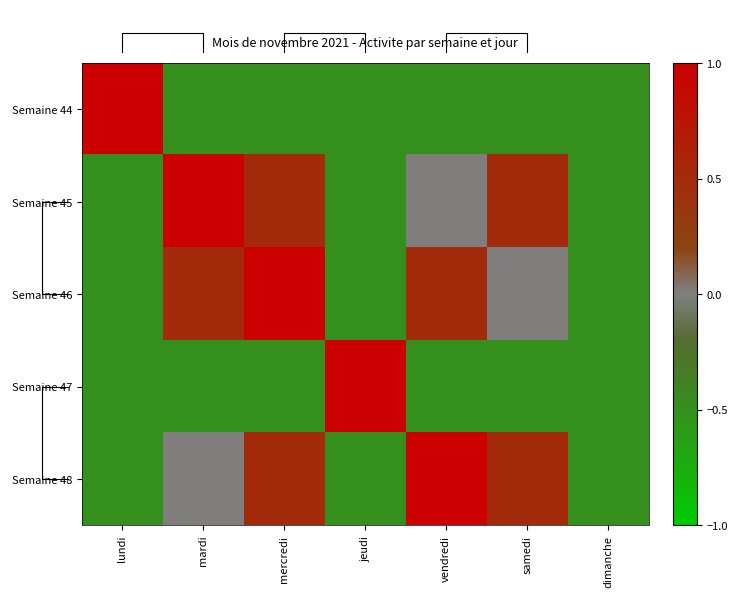

How many data points in Semaine 48 are less than 0?

3